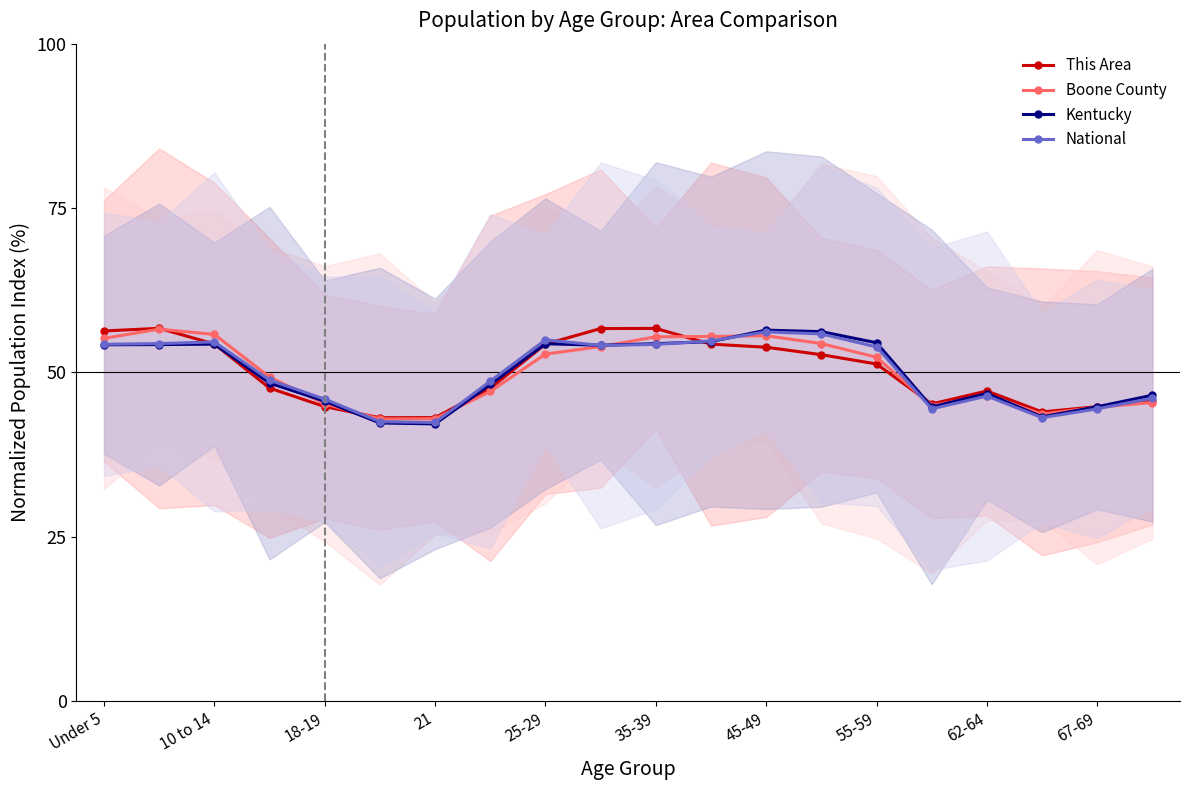

What is the minimum value for Boone County?

42.9